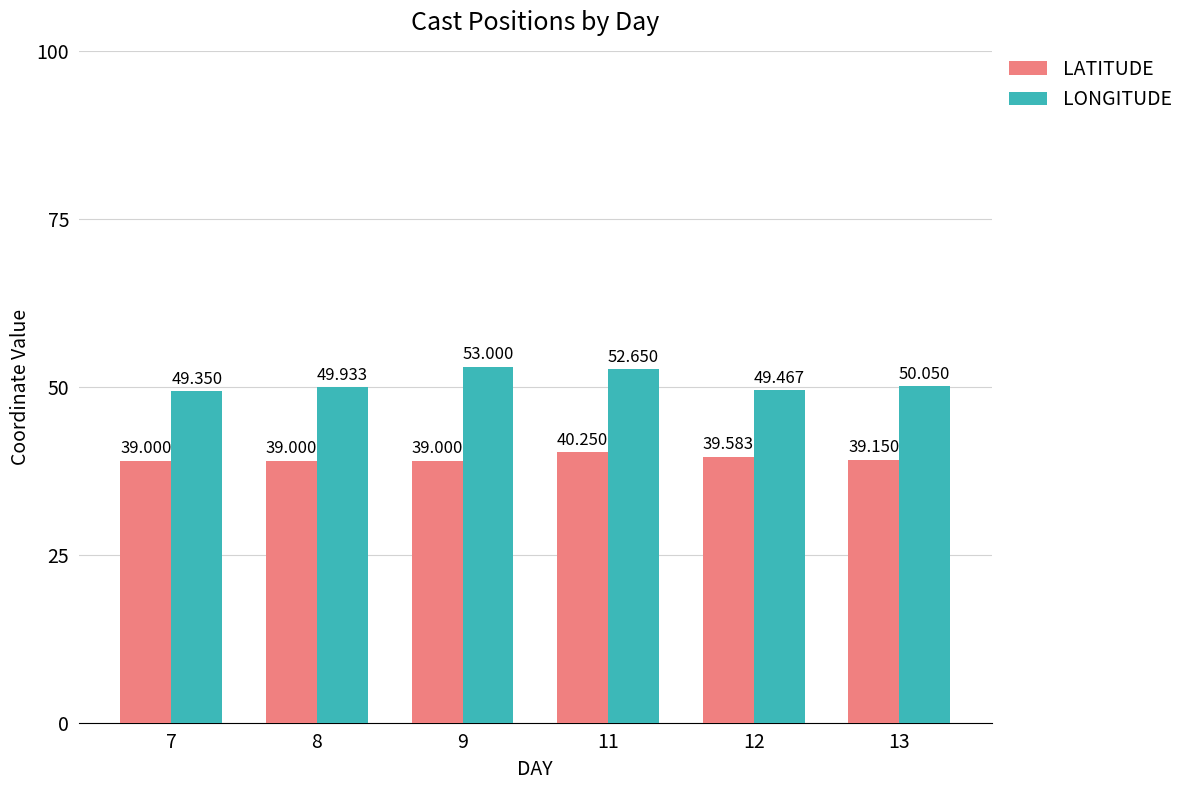

What is the difference between the highest and lowest values at 11?

12.4